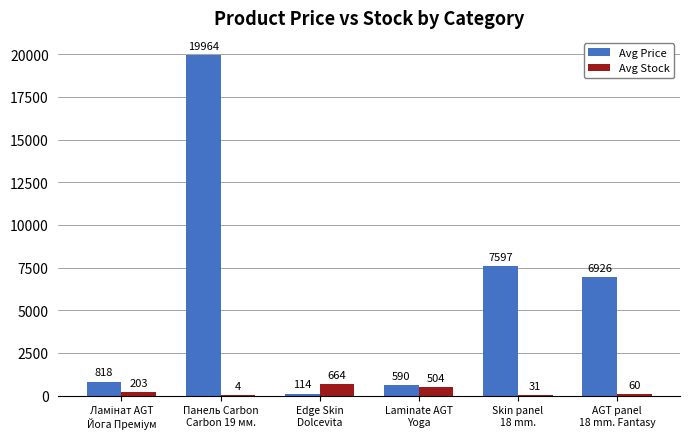

Reading right to left, list all the values displayed in this chart.

Avg Price: 6925.7	7596.5	589.9	114.1	19964.2	818.5
Avg Stock: 60.2	31.0	504.5	664.5	4.0	203.0